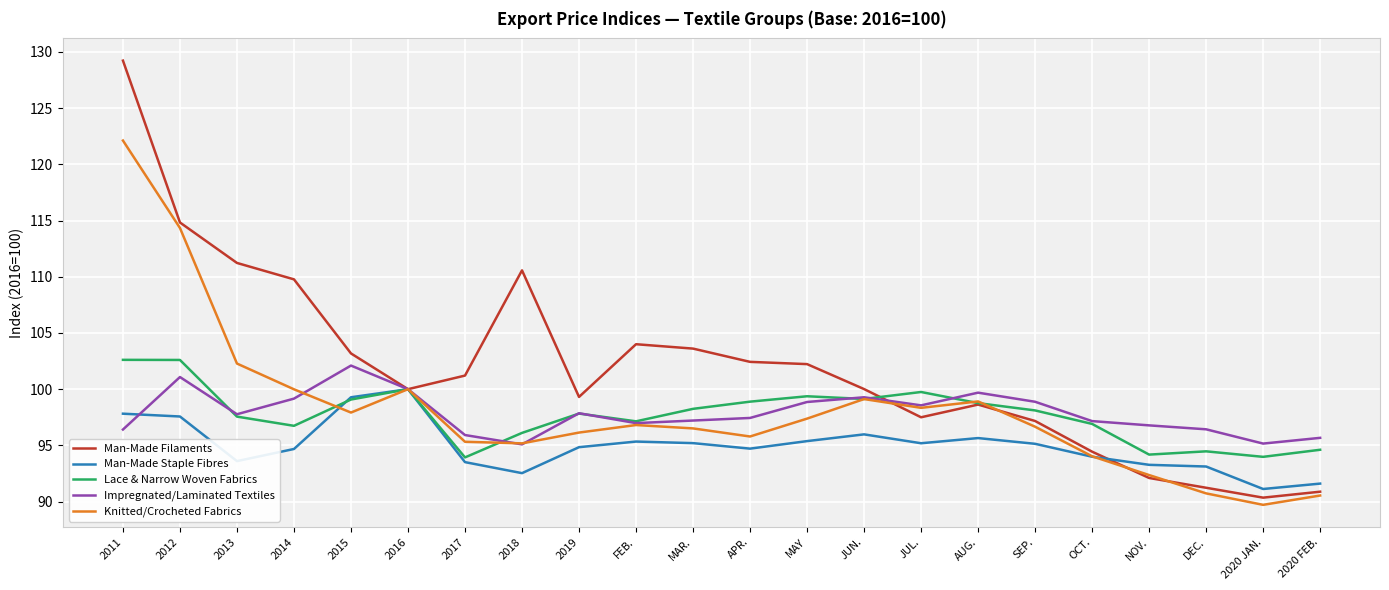

How many lines are shown in the chart?

5